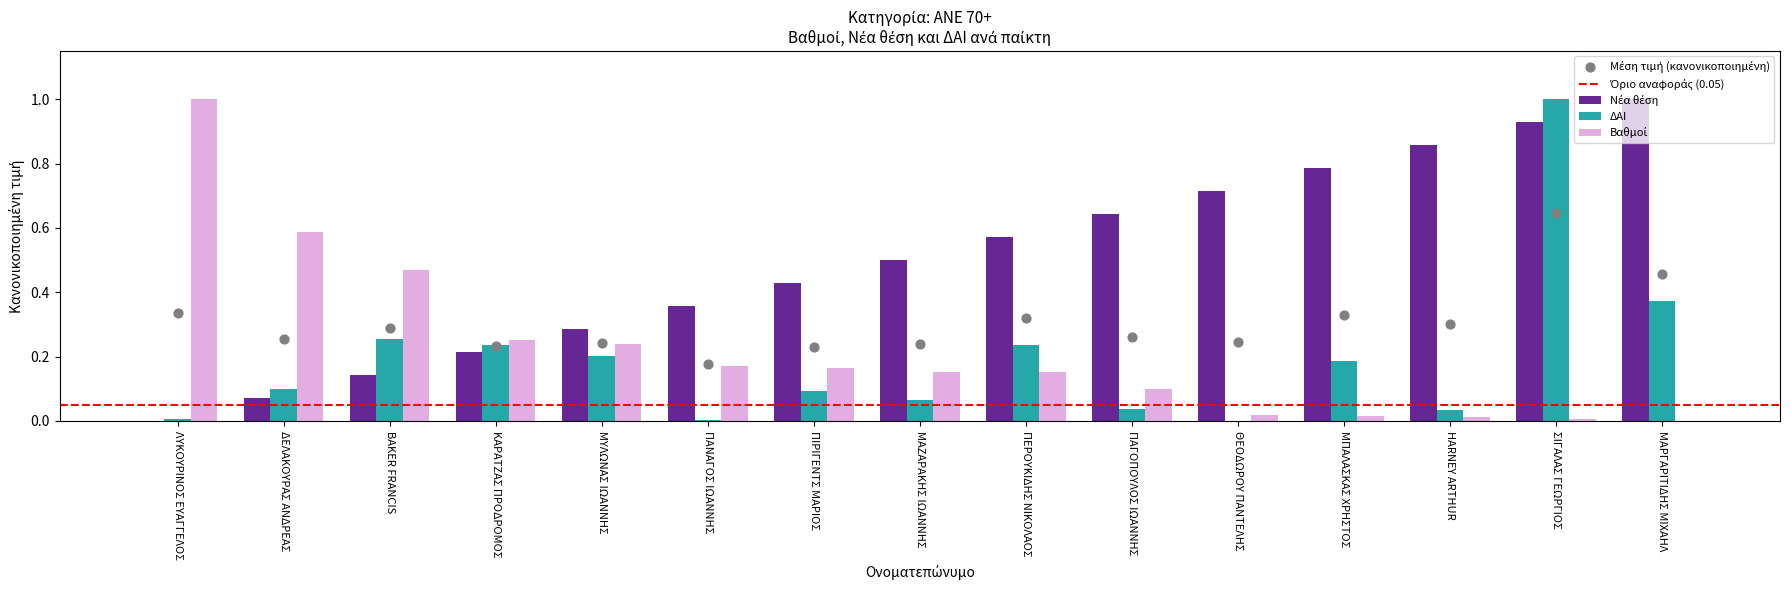

Is the value of Βαθμοί at ΘΕΟΔΩΡΟΥ ΠΑΝΤΕΛΗΣ greater than the value of ΔΑΙ at ΘΕΟΔΩΡΟΥ ΠΑΝΤΕΛΗΣ?

Yes